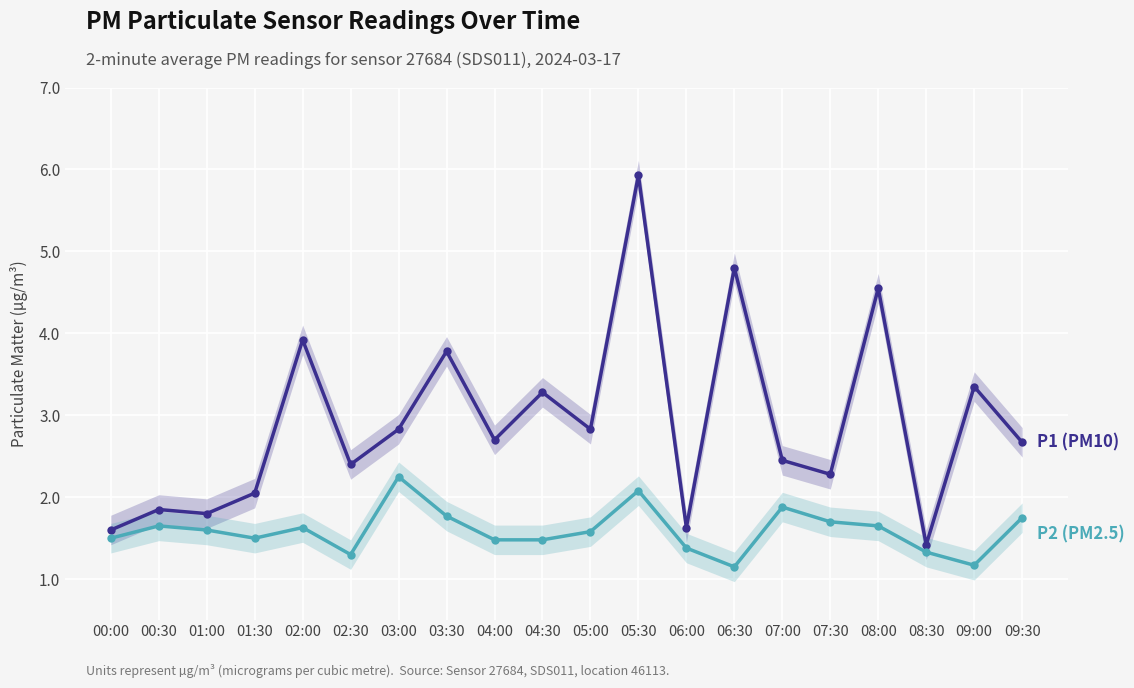

What is the sum of the P2 (PM2.5) values at 01:00 and 07:30?

3.3